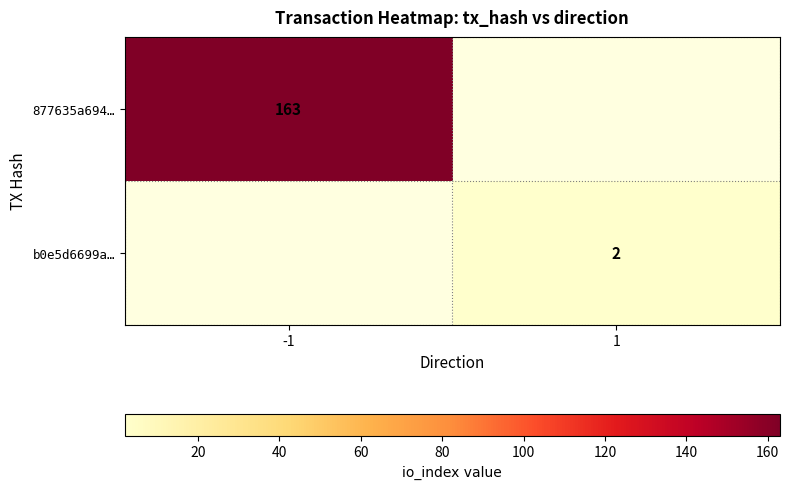

The value of b0e5d6699a… at 1 is 2. True or false?

True